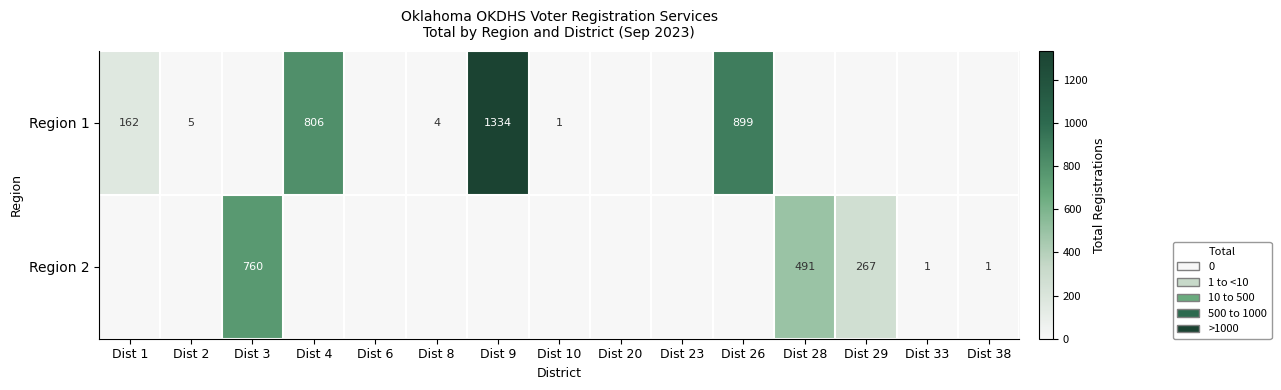

The Region 2 series shows 0 at Dist 33. True or false?

False